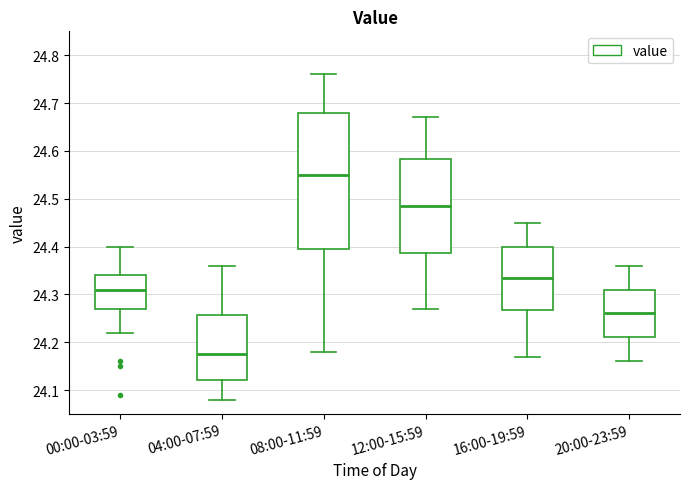

Reading left to right, read every box against the y-axis: the position of its median line, the range the box covers, and the ends of its whiskers. The values are not printed on the chart, so give them approximately, as read against the axis.

00:00-03:59: median 24.31, box 24.27 to 24.34, whiskers 24.22 to 24.40
04:00-07:59: median 24.18, box 24.12 to 24.26, whiskers 24.08 to 24.36
08:00-11:59: median 24.55, box 24.40 to 24.68, whiskers 24.18 to 24.76
12:00-15:59: median 24.49, box 24.39 to 24.58, whiskers 24.27 to 24.67
16:00-19:59: median 24.34, box 24.27 to 24.40, whiskers 24.17 to 24.45
20:00-23:59: median 24.26, box 24.21 to 24.31, whiskers 24.16 to 24.36